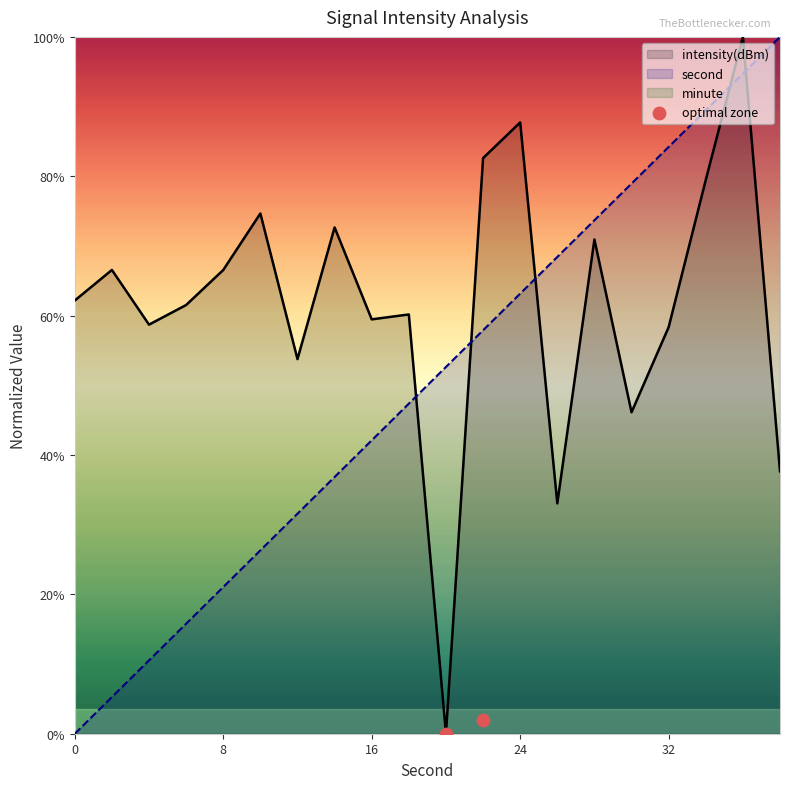

Which series ends up on top after the final intersection of second and intensity(dBm)?

second